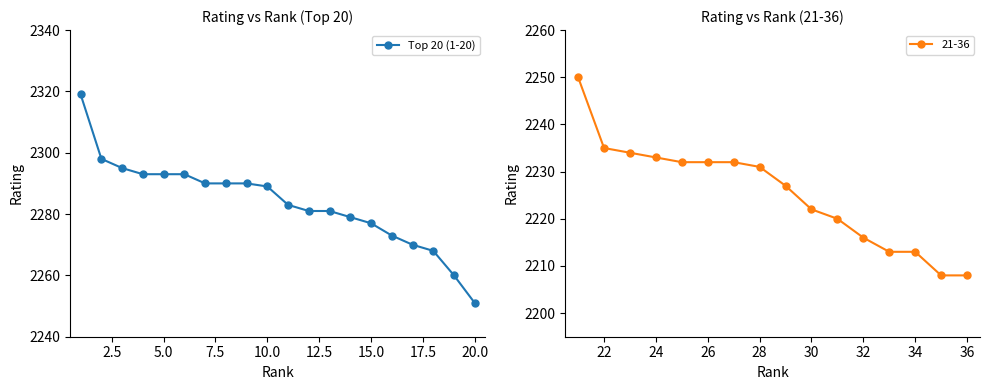

Count the number of categories in the chart.

20